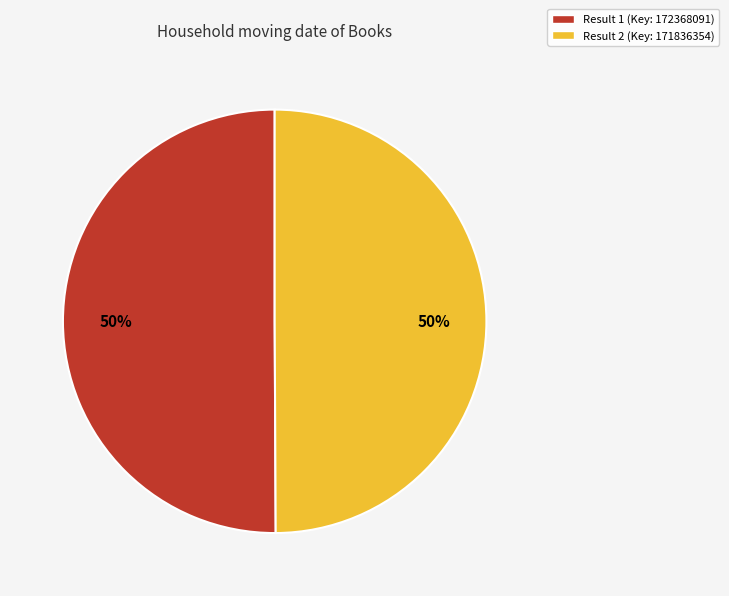

To the nearest percent, what is the average slice percentage?

50%